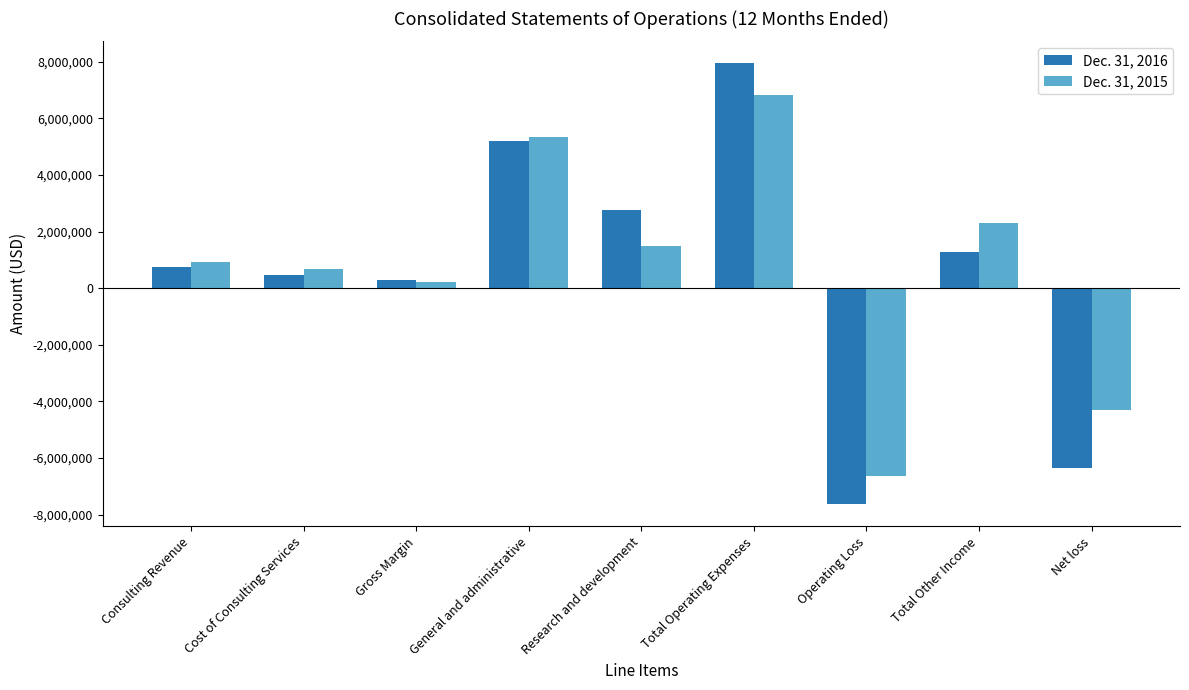

True or false: Dec. 31, 2015 has a value of 694292 at Cost of Consulting Services.

True